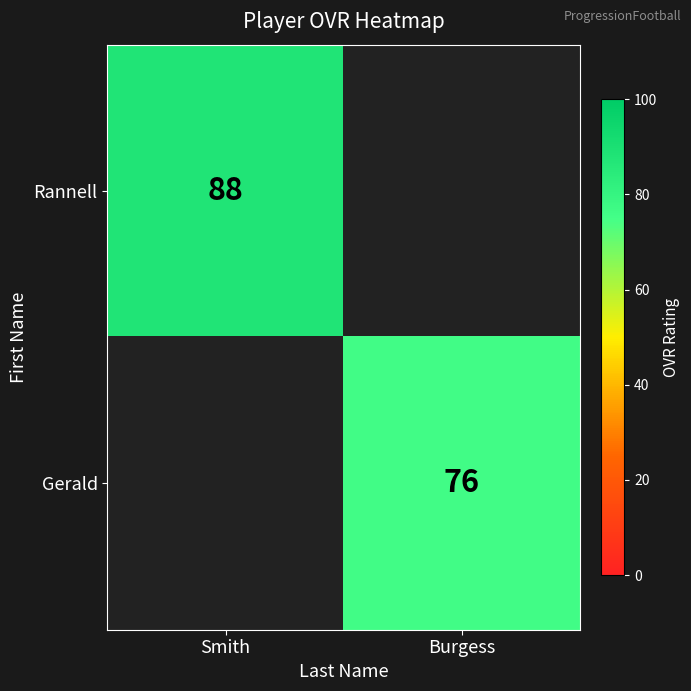

Is the value of Rannell at Smith greater than the value of Gerald at Burgess?

Yes